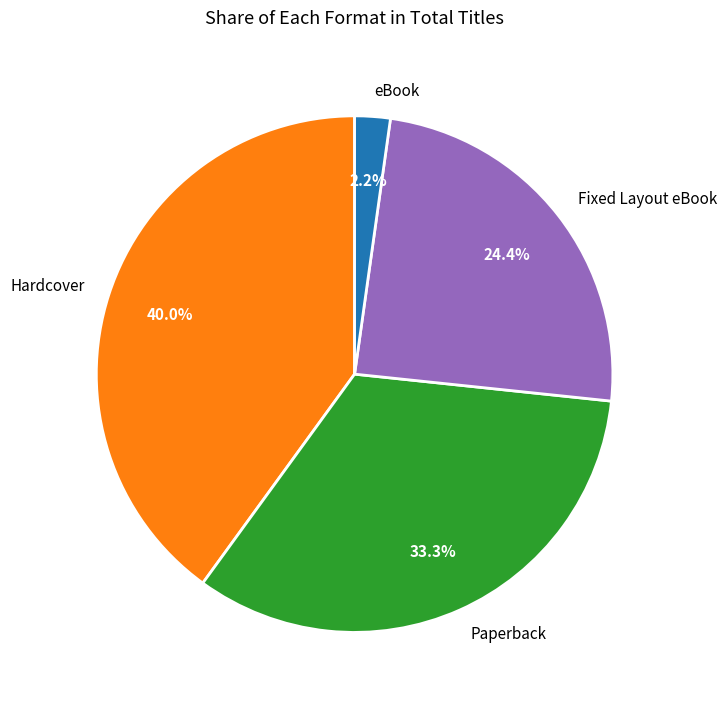

Between Paperback and Hardcover, which is larger?

Hardcover